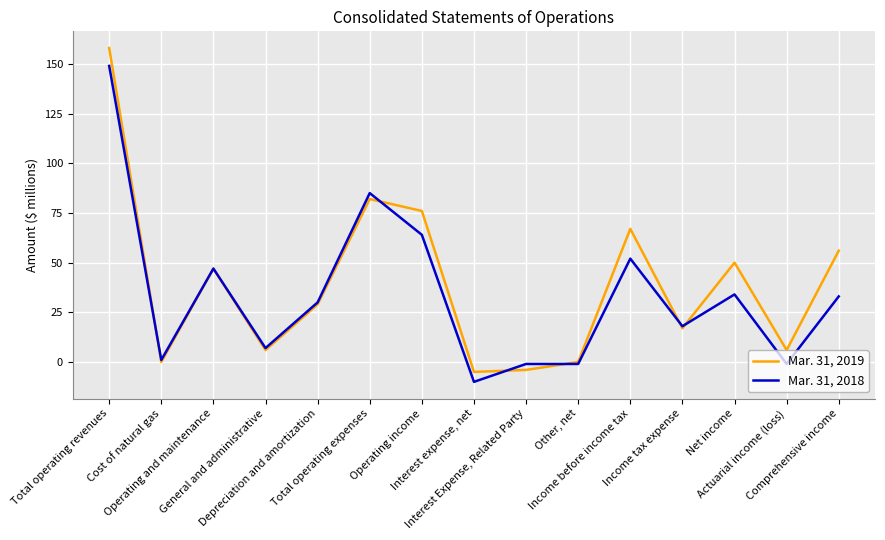

How many values in the Mar. 31, 2019 series are below 29?

7